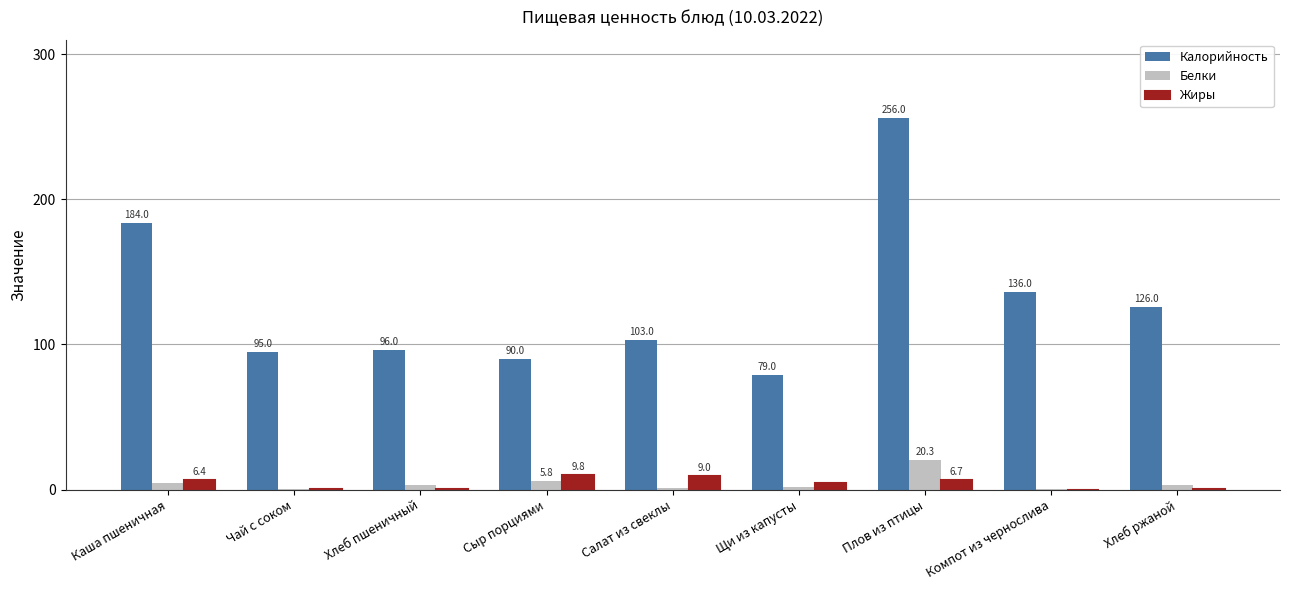

The Калорийность series shows 90.0 at Сыр порциями. True or false?

True